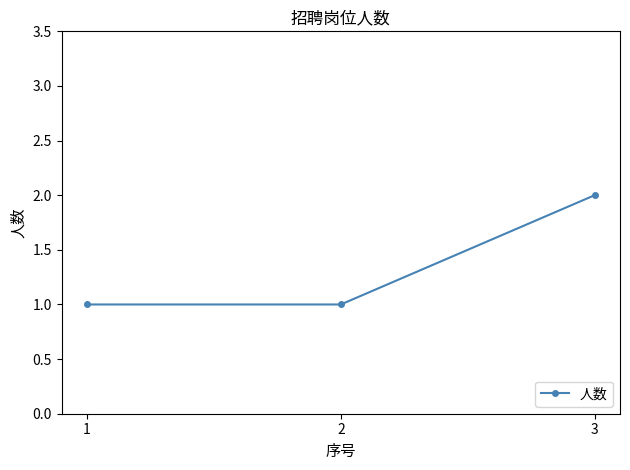

How many lines are shown in the chart?

1